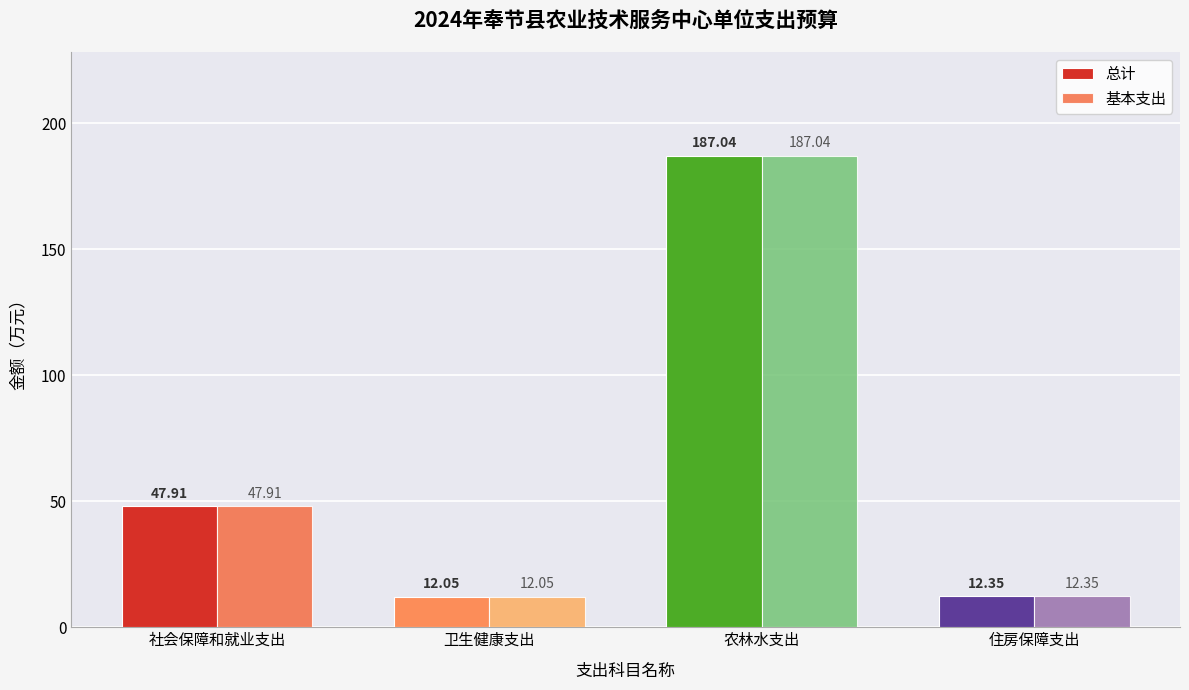

List the labels in order of 总计 value, smallest first.

卫生健康支出, 住房保障支出, 社会保障和就业支出, 农林水支出